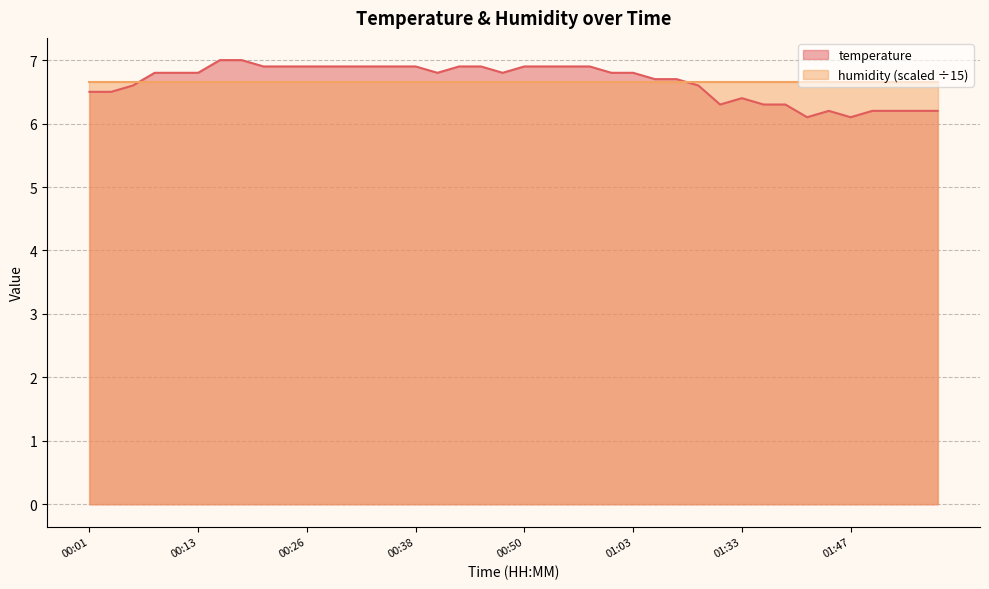

How many distinct data groups are displayed?

2